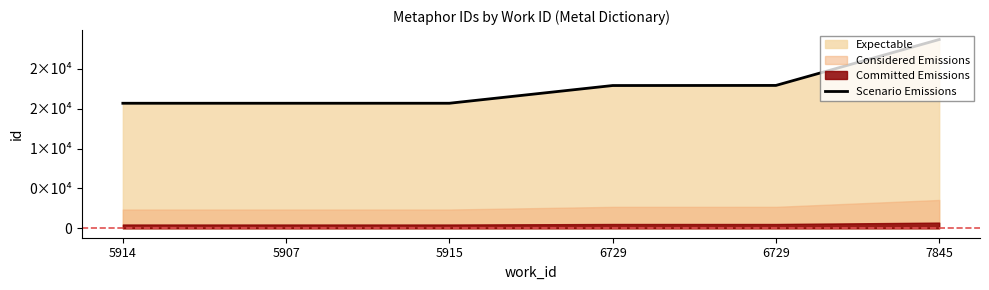

What is the difference between the maximum and minimum values?

7995